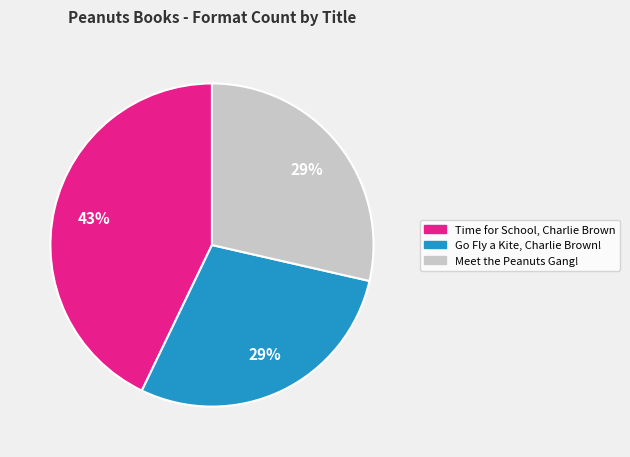

How many slices are in this pie chart?

3